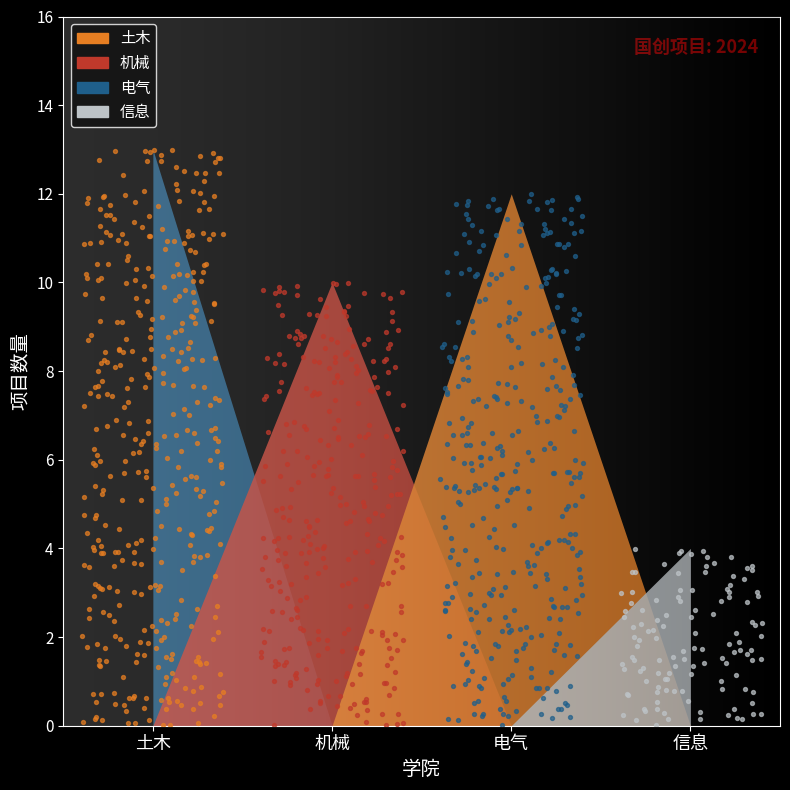

Which series has the largest Y range (max minus min)?

电气